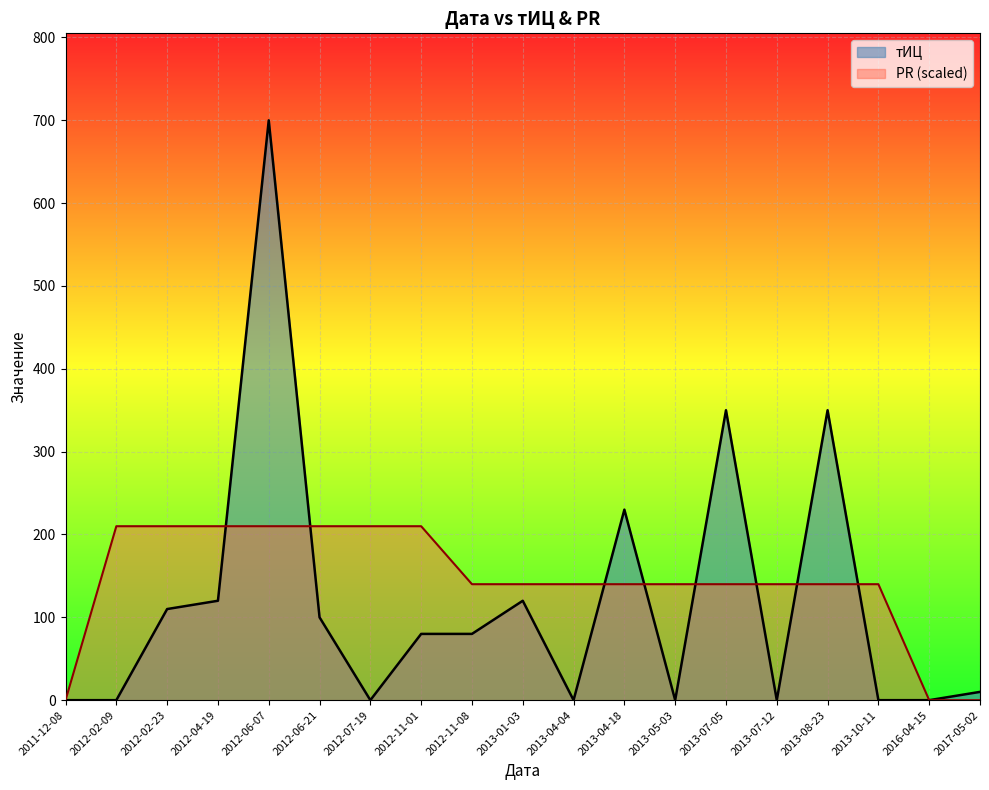

How many lines are shown in the chart?

2